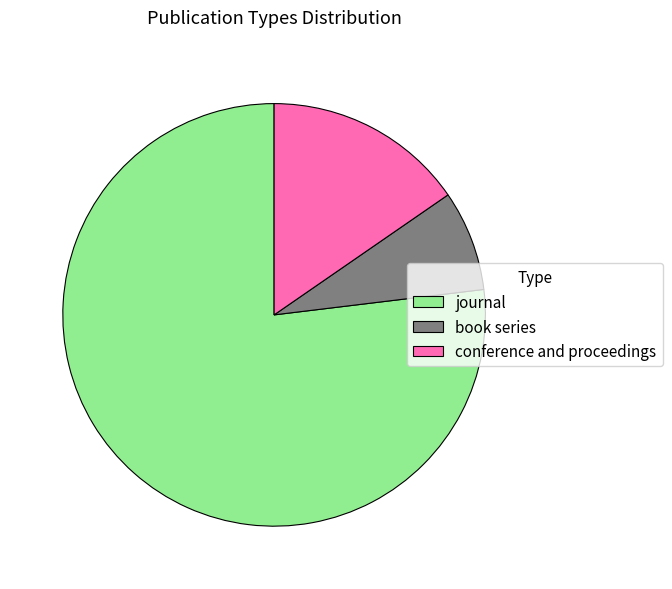

Which category has the biggest portion of the pie?

journal